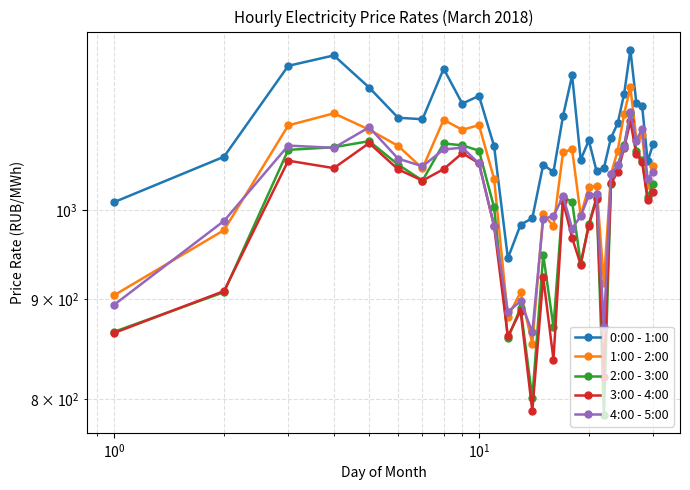

What is the difference between the maximum and minimum values in the 1:00 - 2:00 series?

301.4